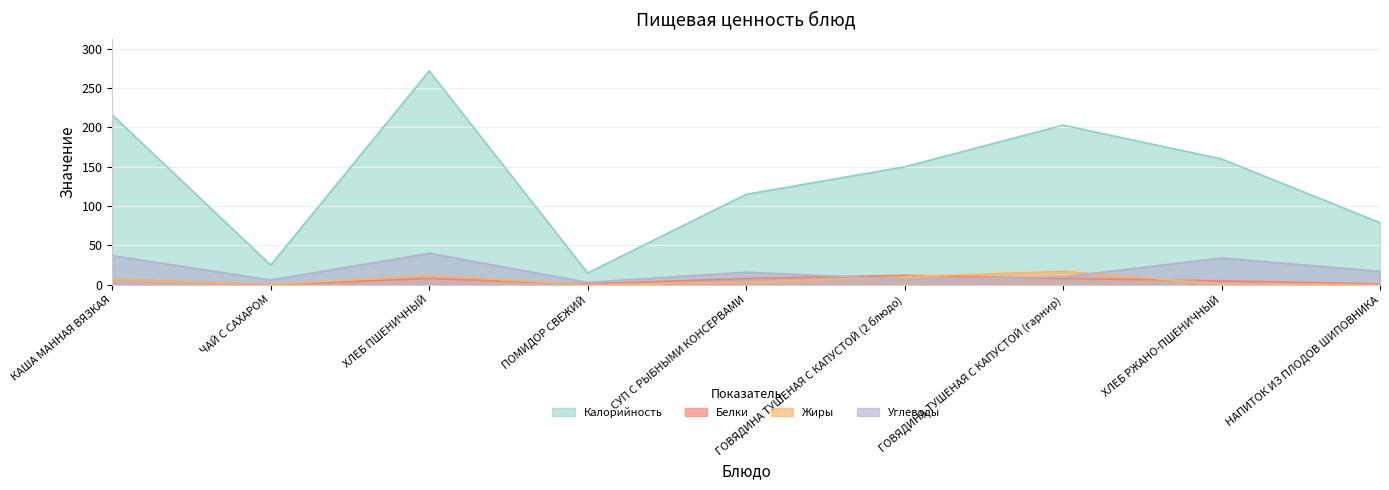

What is the total value across all series at ХЛЕБ РЖАНО-ПШЕНИЧНЫЙ?

200